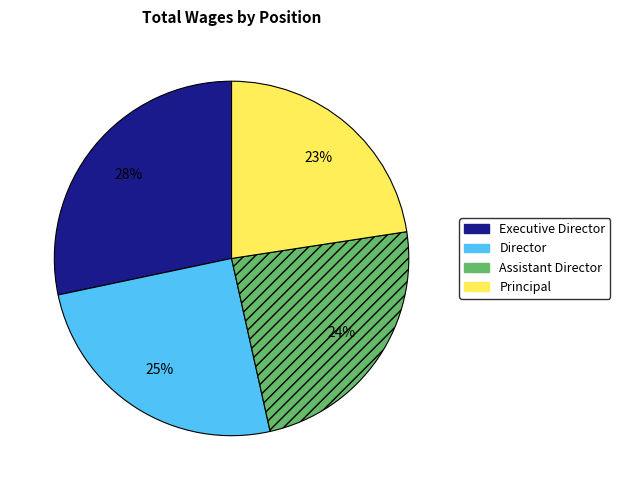

How many segments does this pie chart have?

4